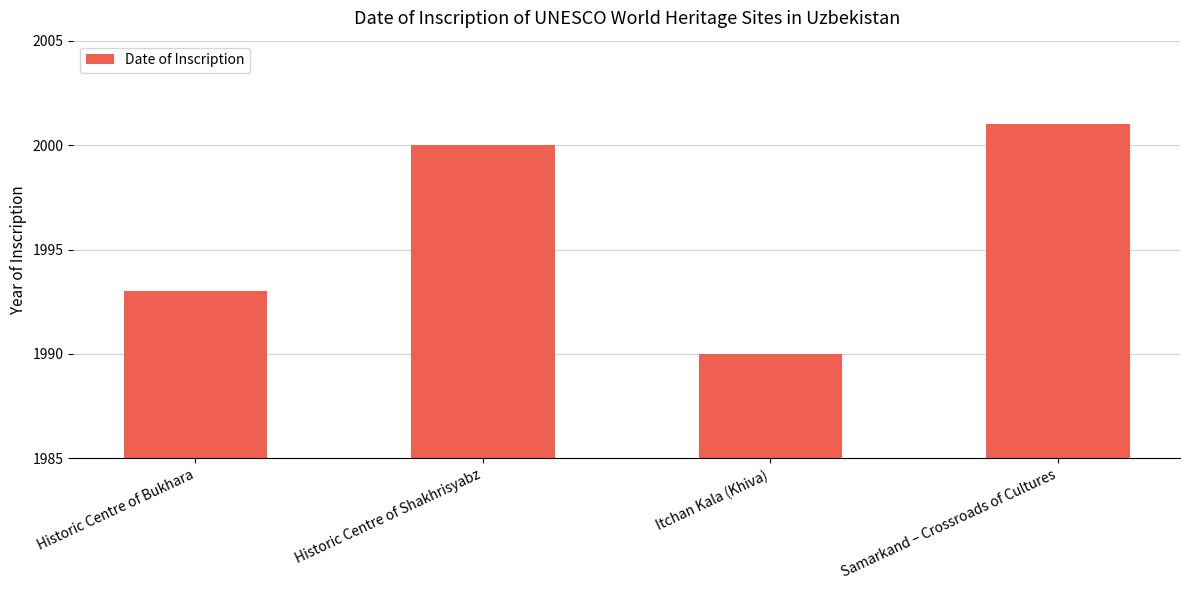

What is the average value?

1996